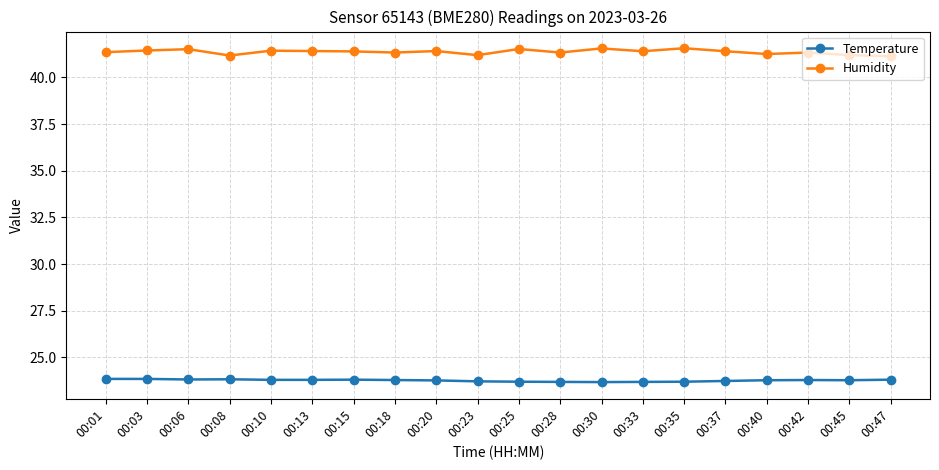

What is the total value across all series at 00:01?

65.2